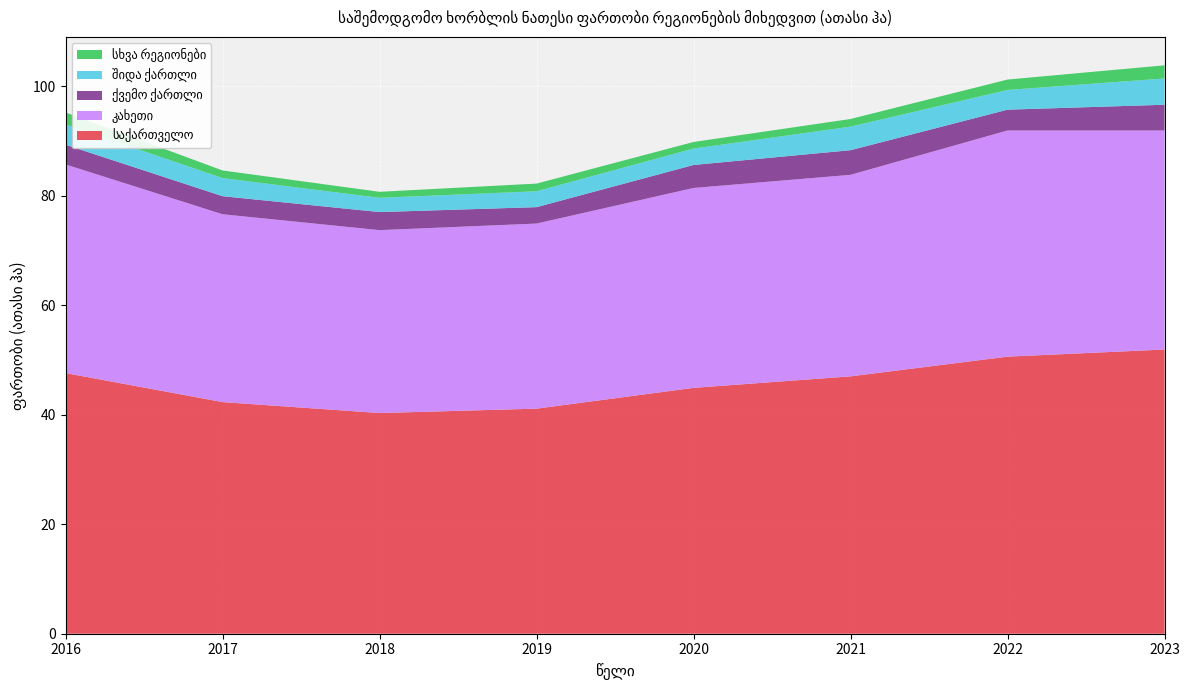

Reading left to right, what are all the values shown in this chart?

საქართველო: 2016=47.6	2017=42.3	2018=40.3	2019=41.1	2020=44.9	2021=47.0	2022=50.6	2023=51.9
კახეთი: 2016=38.1	2017=34.3	2018=33.4	2019=33.8	2020=36.5	2021=36.8	2022=41.3	2023=40.0
ქვემო ქართლი: 2016=3.6	2017=3.3	2018=3.3	2019=3.0	2020=4.2	2021=4.5	2022=3.8	2023=4.7
შიდა ქართლი: 2016=3.7	2017=3.3	2018=2.6	2019=2.9	2020=3.0	2021=4.3	2022=3.6	2023=4.8
სხვა რეგიონები: 2016=2.2	2017=1.4	2018=1.1	2019=1.4	2020=1.2	2021=1.4	2022=1.9	2023=2.4